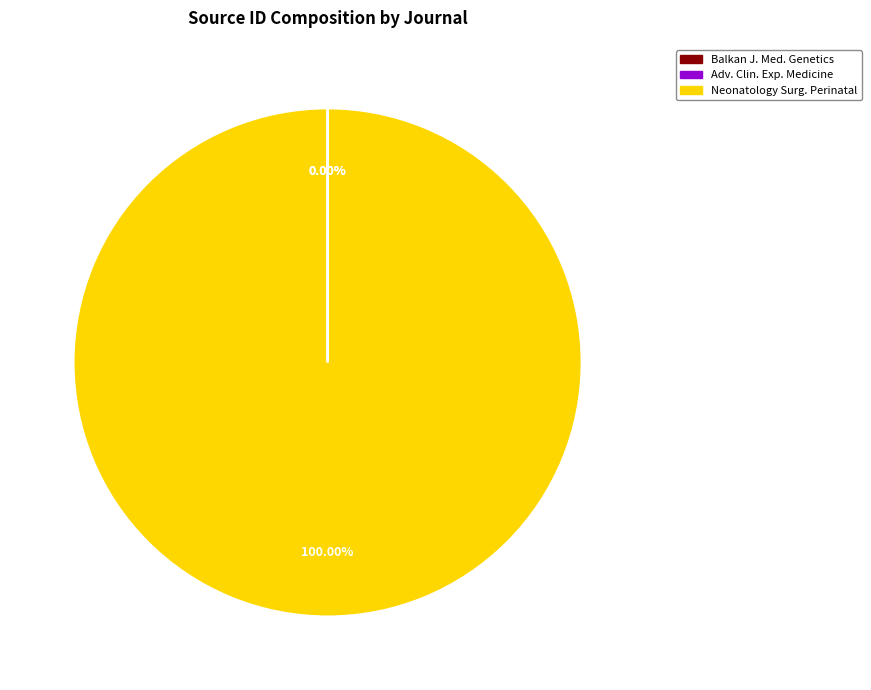

What is the majority slice?

Neonatology Surg. Perinatal